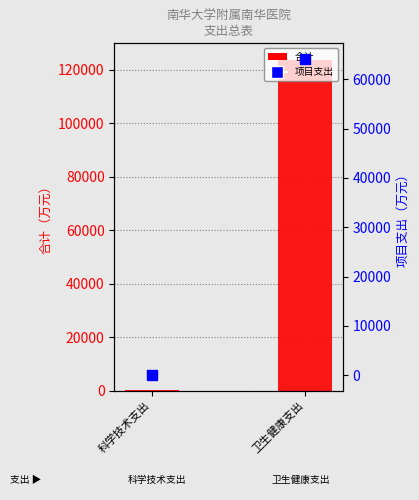

Which series has the largest total across all categories?

合计